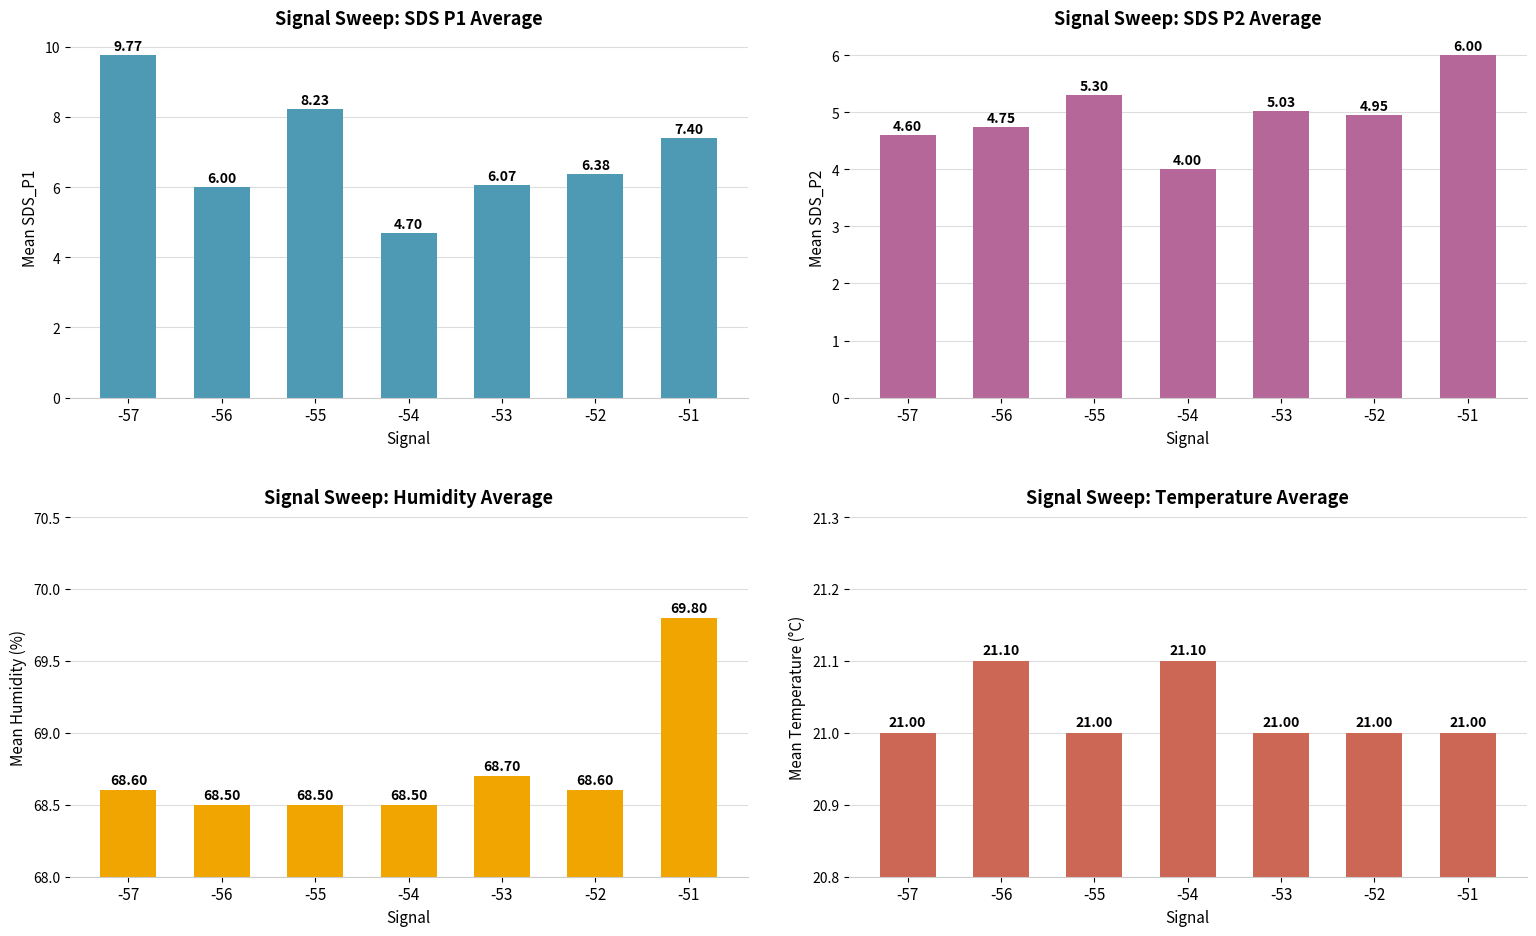

Which has a higher value, -51 or -53?

-51